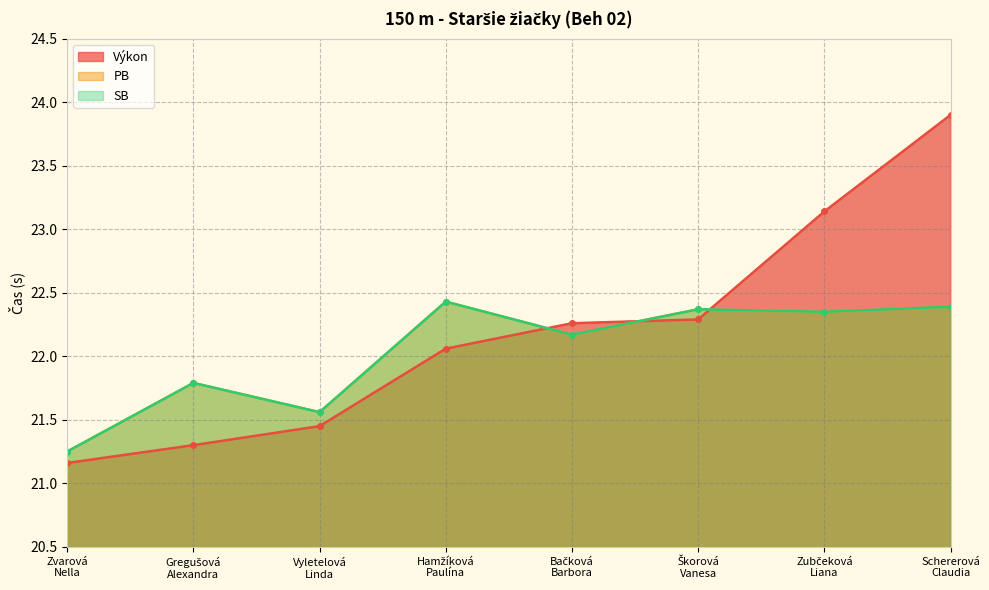

Which category has the lowest value in the SB series?

Zvarová
Nella